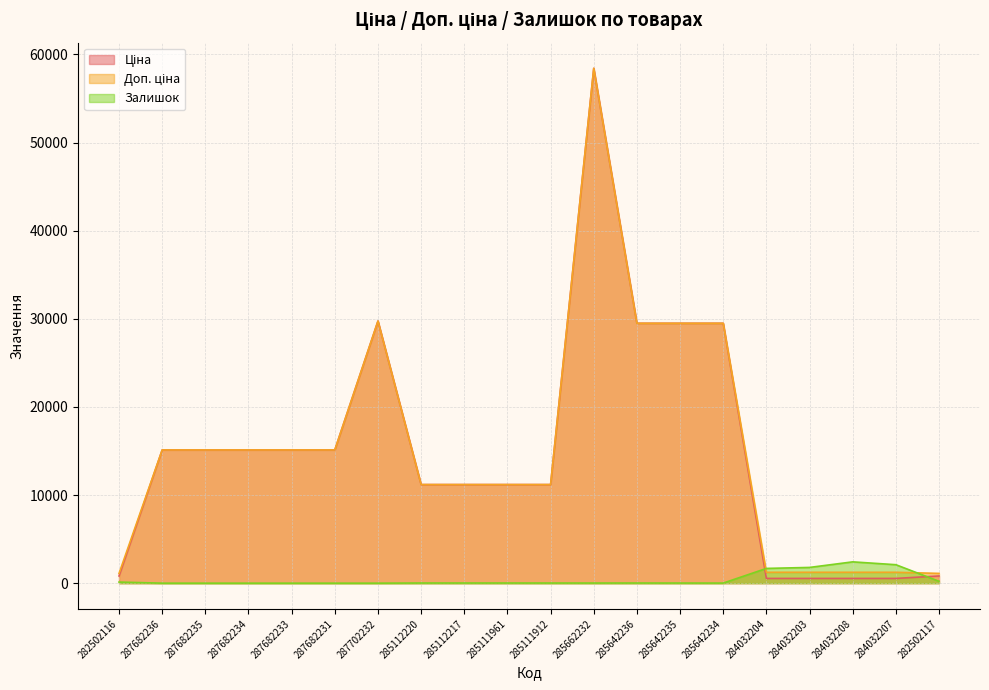

What is the lowest value of the Ціна series?

539.0